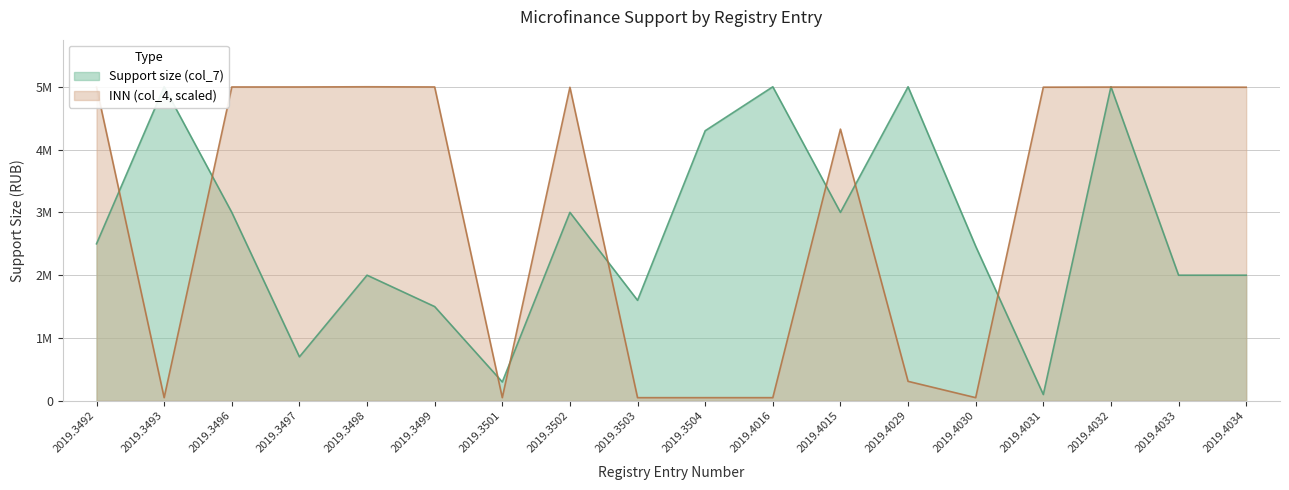

What is the difference between the highest and lowest values at 2019.3498?

3000000.0